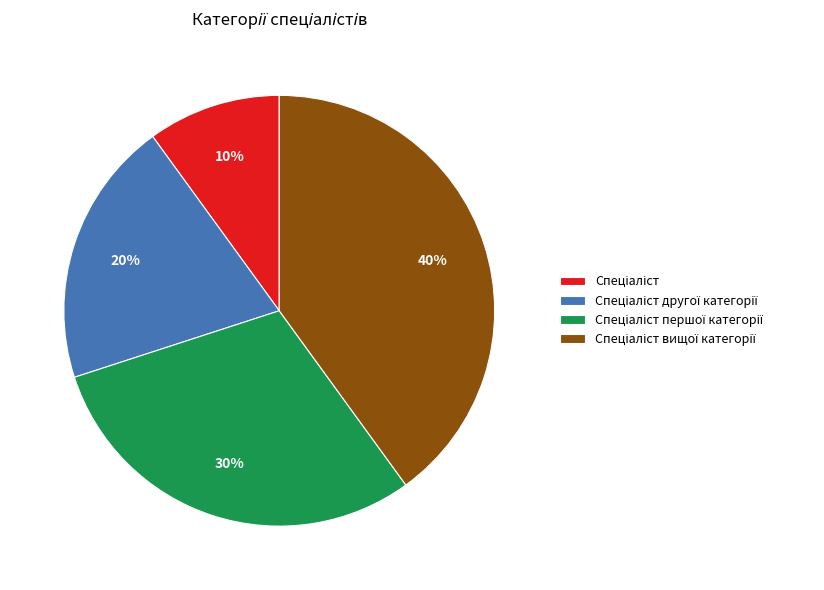

Is there any slice that represents more than half of the pie?

No